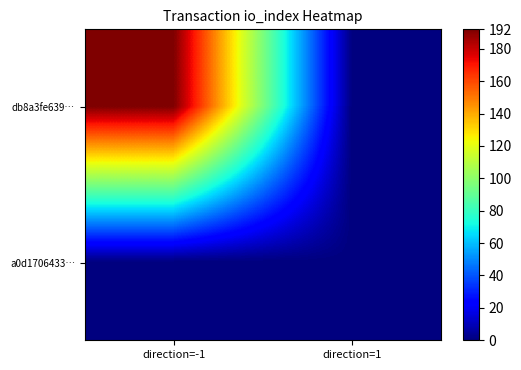

Rank the series at direction=-1 from lowest to highest value.

a0d1706433…, db8a3fe639…